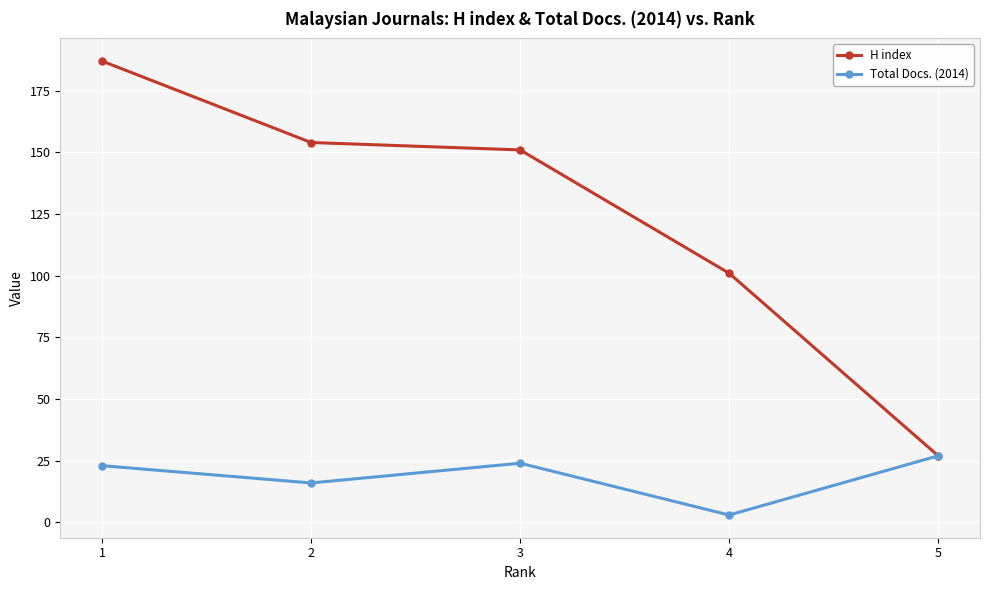

What is the highest value of the H index series?

187